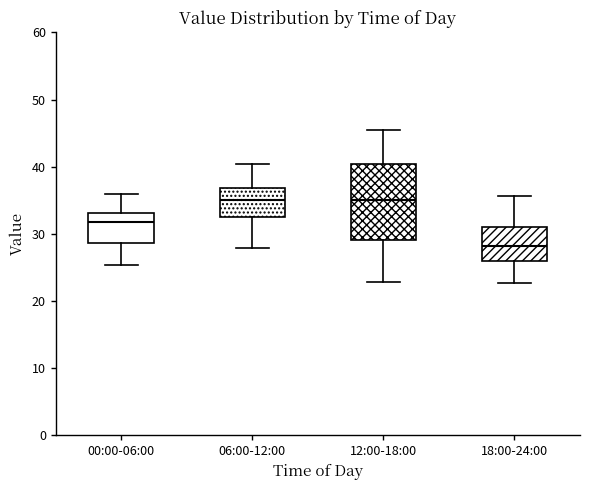

Where is the lower edge of the box for 00:00-06:00 on the y-axis? The values are not printed on the chart, so give them approximately, as read against the axis.

29